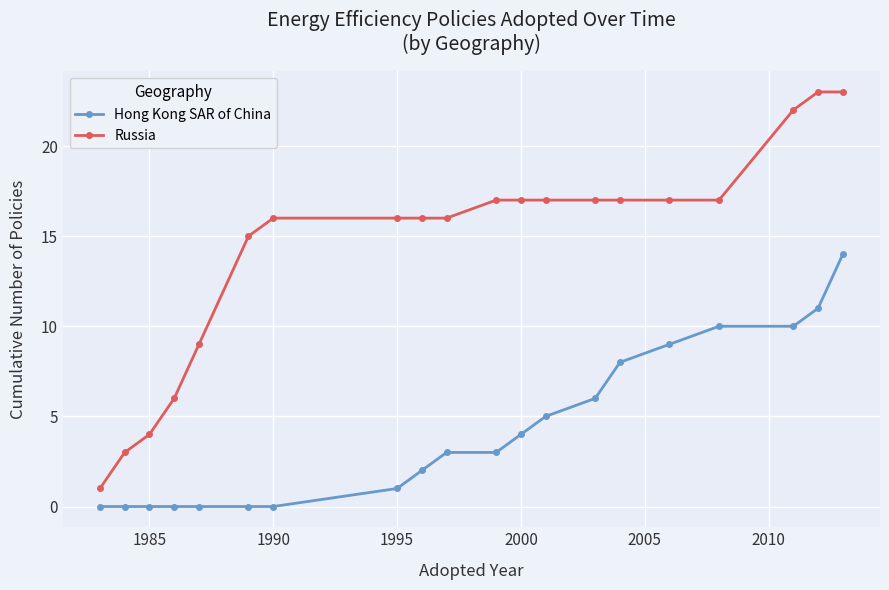

Which series has the largest total across all categories?

Russia